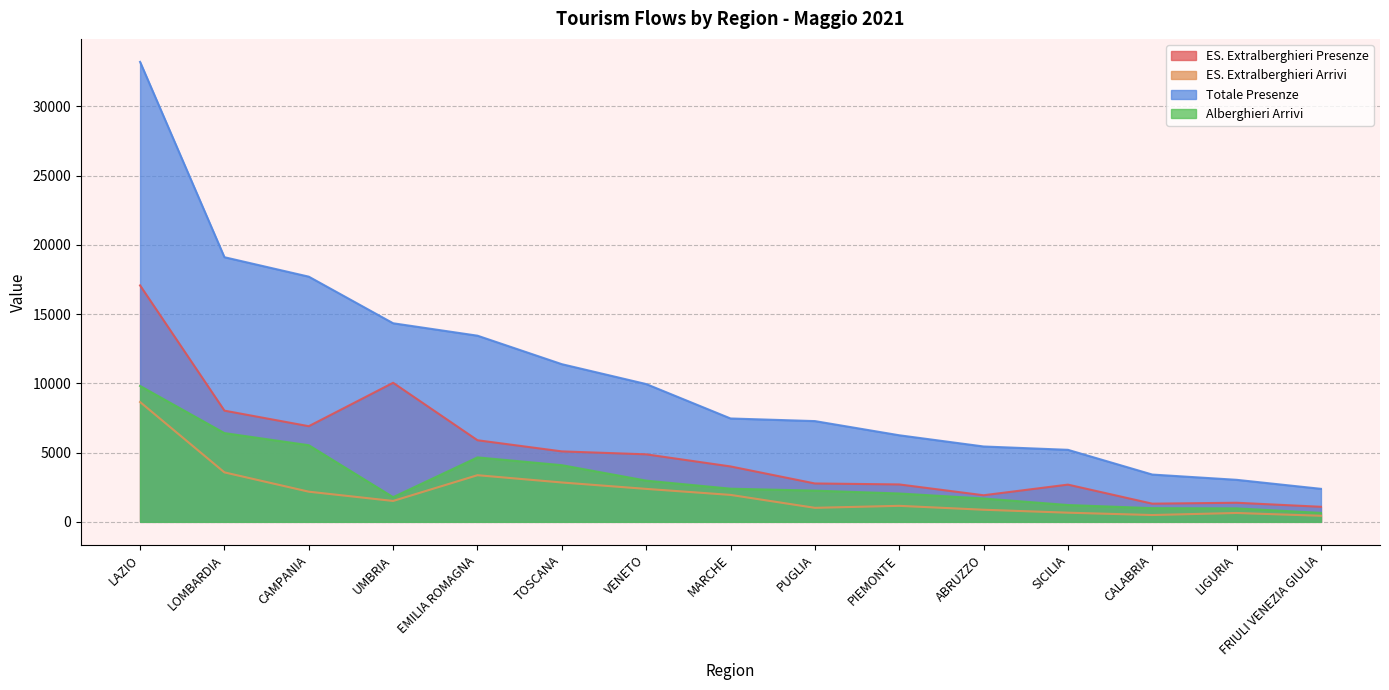

Reading right to left, list all the values displayed in this chart.

ES. Extralberghieri Presenze: FRIULI VENEZIA GIULIA=1087	LIGURIA=1379	CALABRIA=1313	SICILIA=2689	ABRUZZO=1920	PIEMONTE=2702	PUGLIA=2772	MARCHE=4002	VENETO=4876	TOSCANA=5089	EMILIA ROMAGNA=5894	UMBRIA=10045	CAMPANIA=6908	LOMBARDIA=8032	LAZIO=17077
ES. Extralberghieri Arrivi: FRIULI VENEZIA GIULIA=438	LIGURIA=640	CALABRIA=492	SICILIA=661	ABRUZZO=874	PIEMONTE=1156	PUGLIA=1012	MARCHE=1946	VENETO=2380	TOSCANA=2843	EMILIA ROMAGNA=3369	UMBRIA=1509	CAMPANIA=2178	LOMBARDIA=3573	LAZIO=8655
Totale Presenze: FRIULI VENEZIA GIULIA=2384	LIGURIA=3035	CALABRIA=3416	SICILIA=5202	ABRUZZO=5443	PIEMONTE=6253	PUGLIA=7277	MARCHE=7466	VENETO=9952	TOSCANA=11388	EMILIA ROMAGNA=13446	UMBRIA=14343	CAMPANIA=17709	LOMBARDIA=19114	LAZIO=33222
Alberghieri Arrivi: FRIULI VENEZIA GIULIA=646	LIGURIA=974	CALABRIA=989	SICILIA=1215	ABRUZZO=1687	PIEMONTE=2048	PUGLIA=2254	MARCHE=2395	VENETO=2977	TOSCANA=4093	EMILIA ROMAGNA=4655	UMBRIA=1782	CAMPANIA=5535	LOMBARDIA=6410	LAZIO=9815